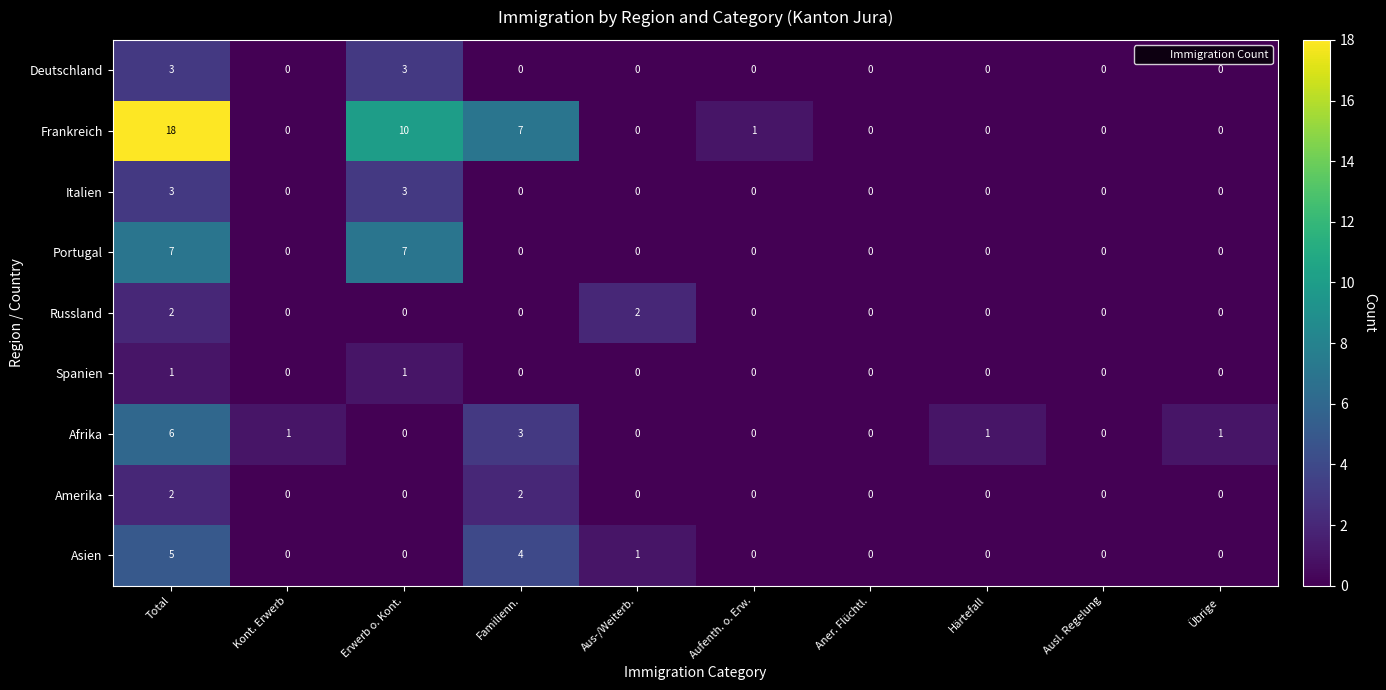

How many Afrika values are between 0 and 1?

8